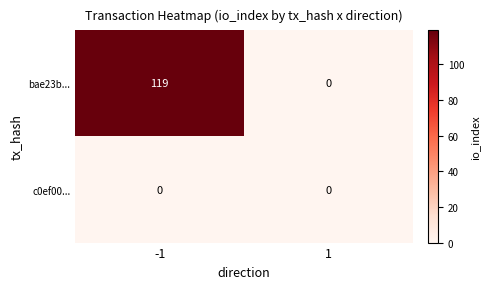

Which series has the largest range (max minus min)?

bae23b...